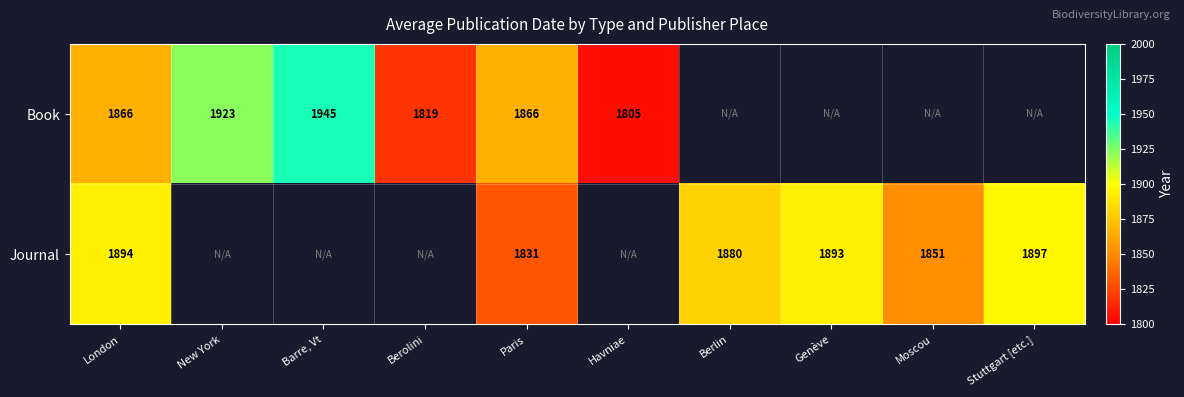

The value of Book at New York is 1923. True or false?

True